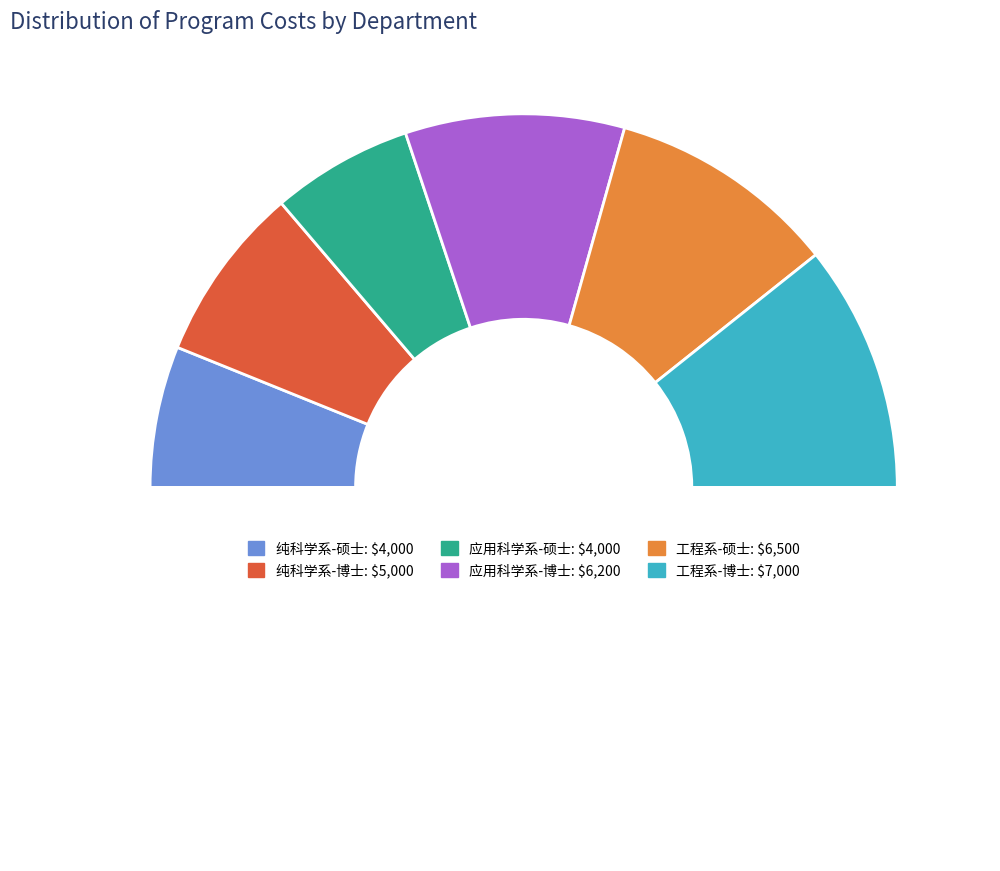

What is the change in value from 应用科学系-博士 to 工程系-硕士?

+300